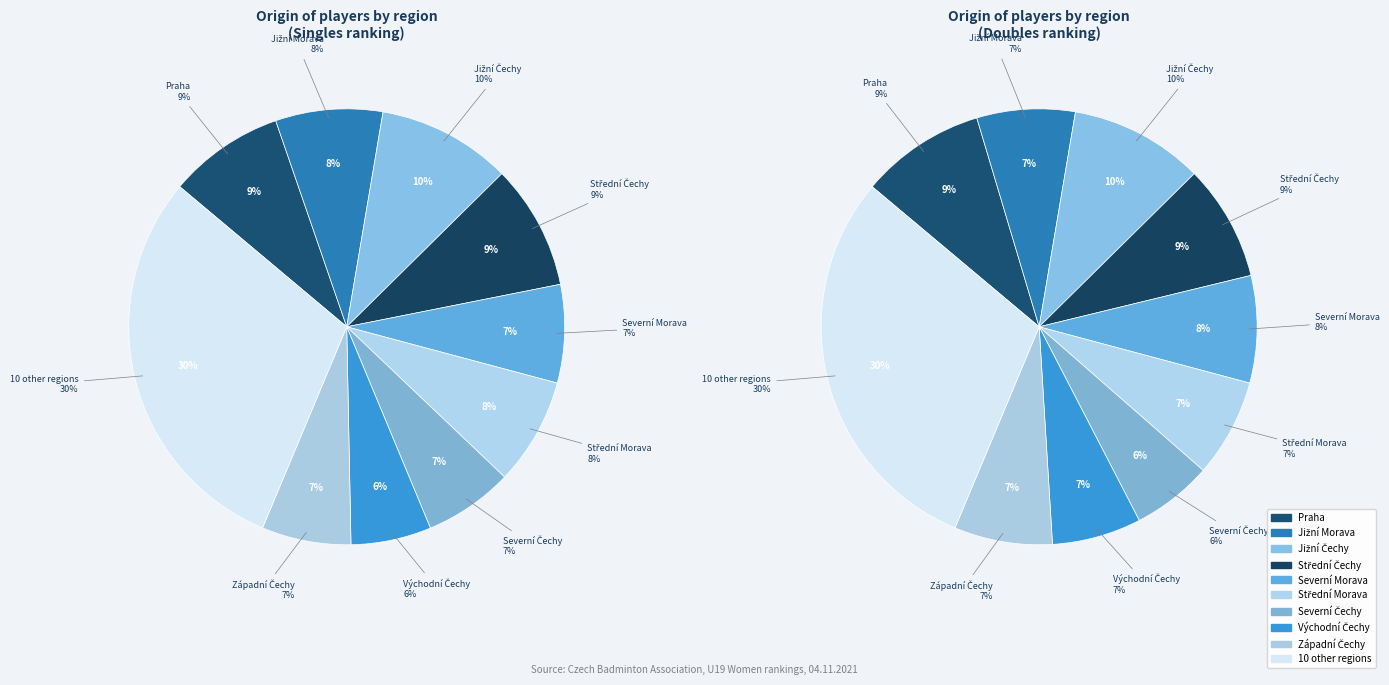

True or false: Západní Čechy accounts for 21% of the total.

False